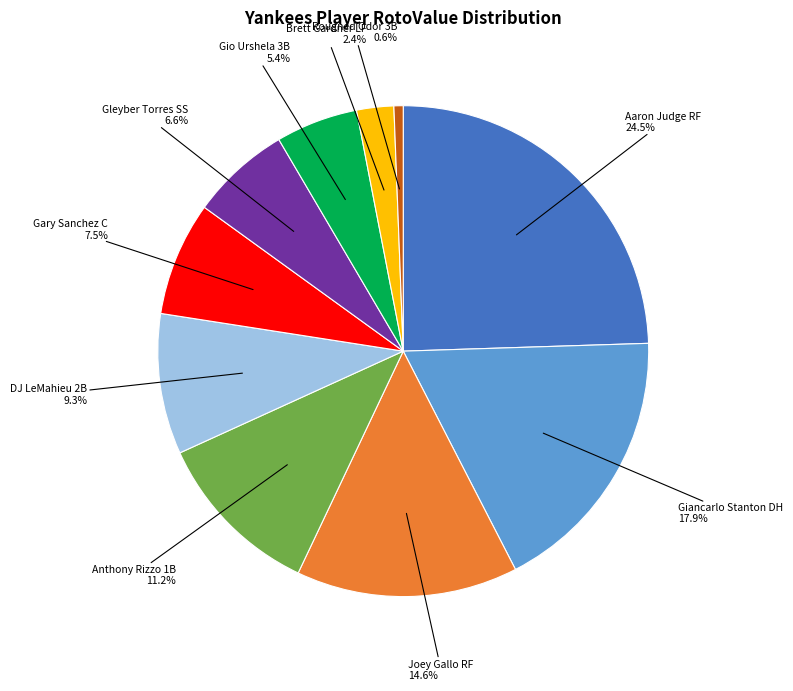

Does any single category account for the majority?

No